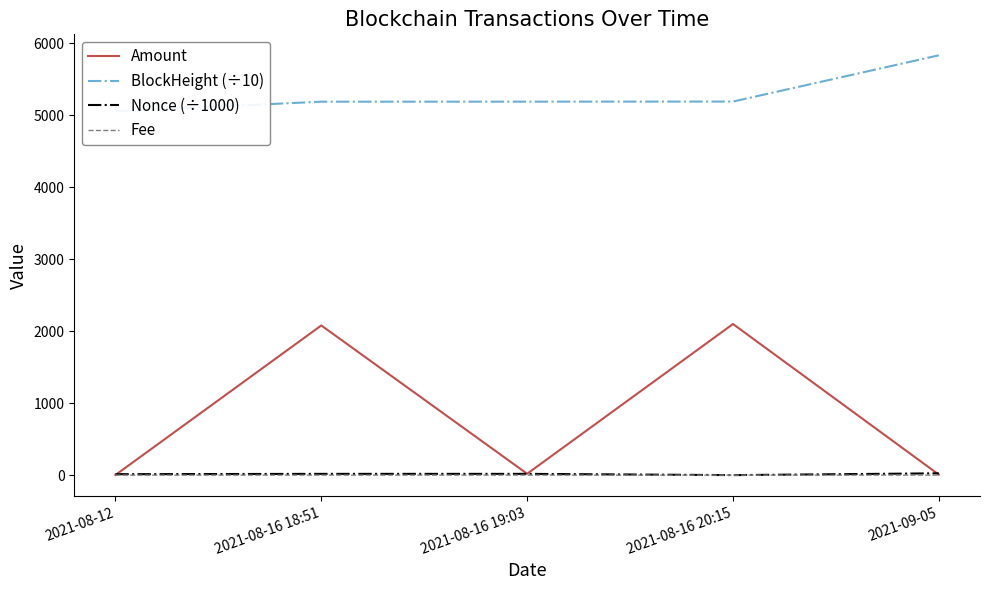

Reading right to left, what are all the values shown in this chart?

Amount: 2021-09-05=7.0	2021-08-16 20:15=2100.0	2021-08-16 19:03=19.1	2021-08-16 18:51=2080.0	2021-08-12=2.0
BlockHeight (÷10): 2021-09-05=5833.9	2021-08-16 20:15=5191.4	2021-08-16 19:03=5190.0	2021-08-16 18:51=5189.6	2021-08-12=5056.3
Nonce (÷1000): 2021-09-05=25.0	2021-08-16 20:15=0.0	2021-08-16 19:03=17.4	2021-08-16 18:51=17.4	2021-08-12=12.9
Fee: 2021-09-05=0.0	2021-08-16 20:15=0.1	2021-08-16 19:03=0.0	2021-08-16 18:51=0.0	2021-08-12=0.0